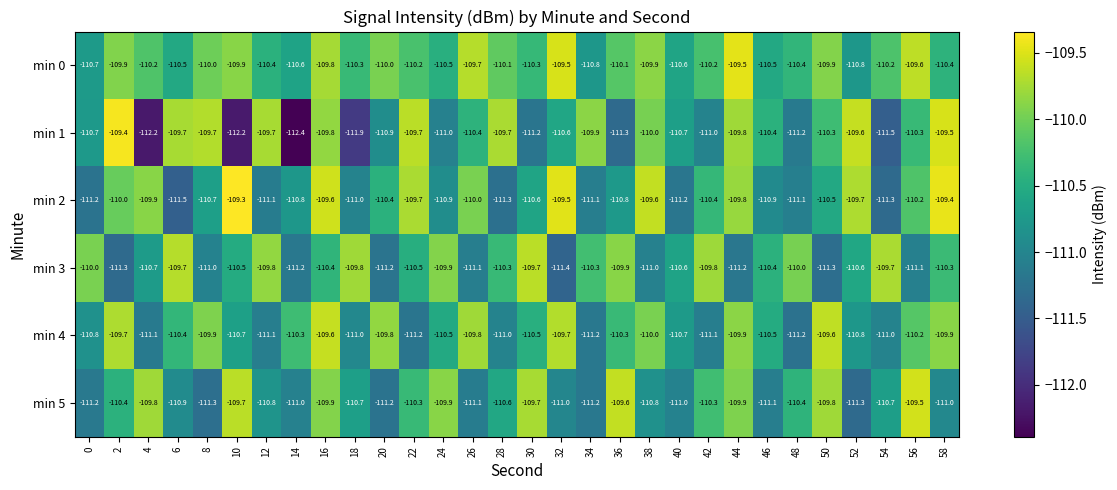

At 2, list the series in order from largest to smallest.

min 1, min 4, min 0, min 2, min 5, min 3